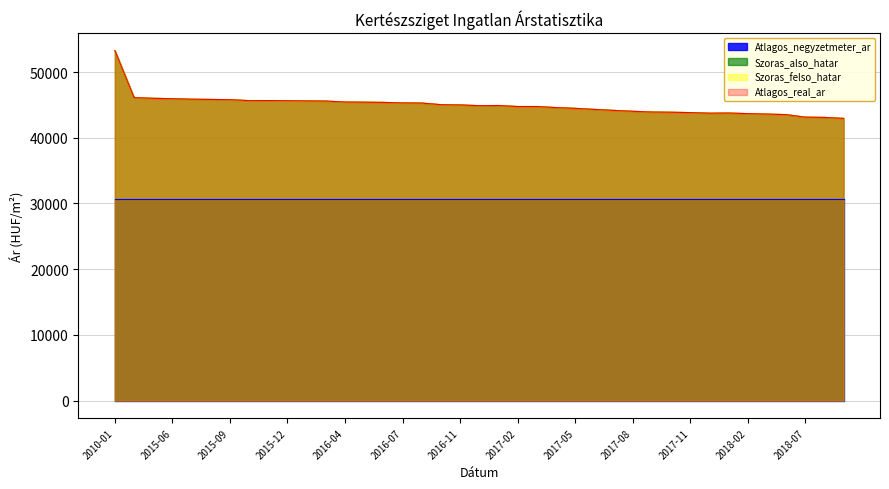

Is the value of Szoras_felso_hatar at 2016-04 greater than the value of Szoras_also_hatar at 2015-08?

No